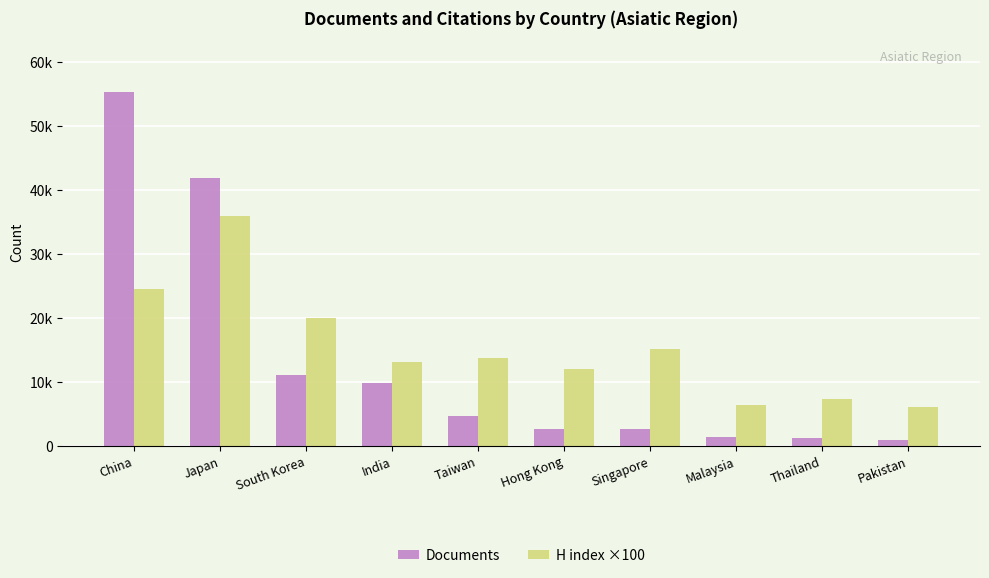

What are all the series names shown in the legend?

Documents, H index ×100